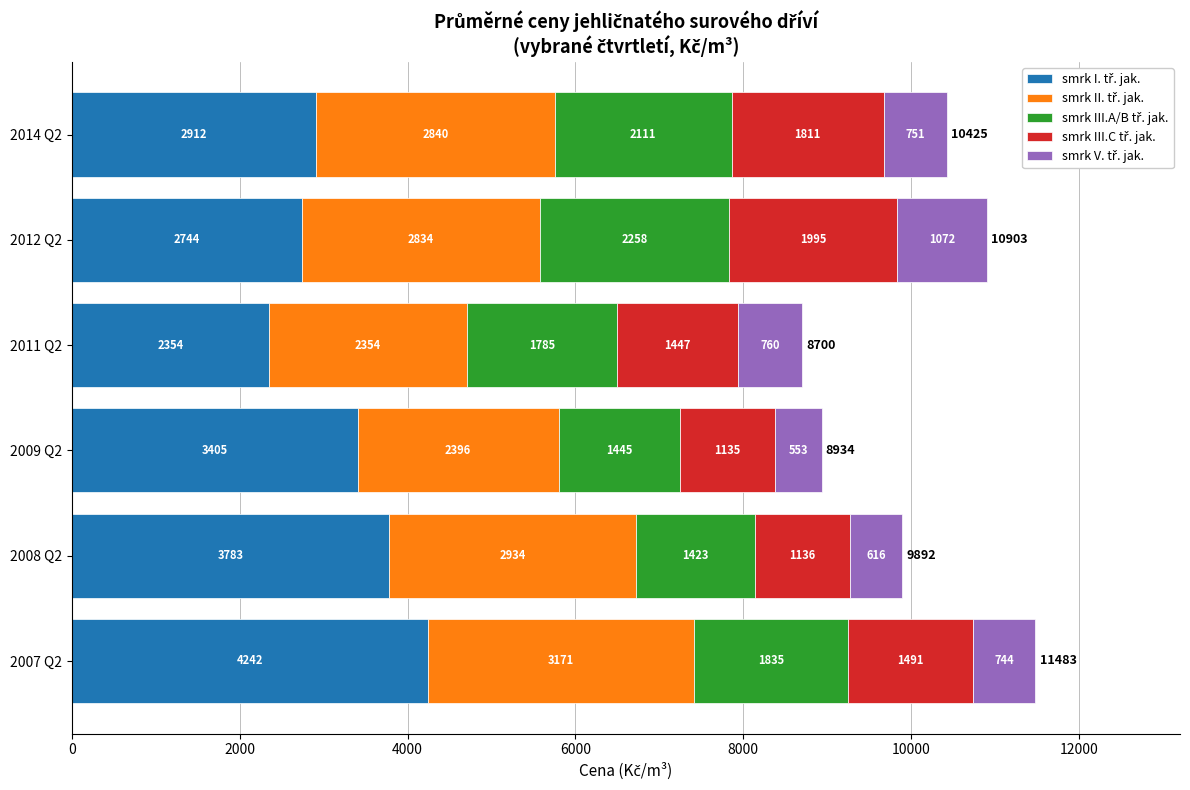

What is the total value across all series at 2011 Q2?

8700